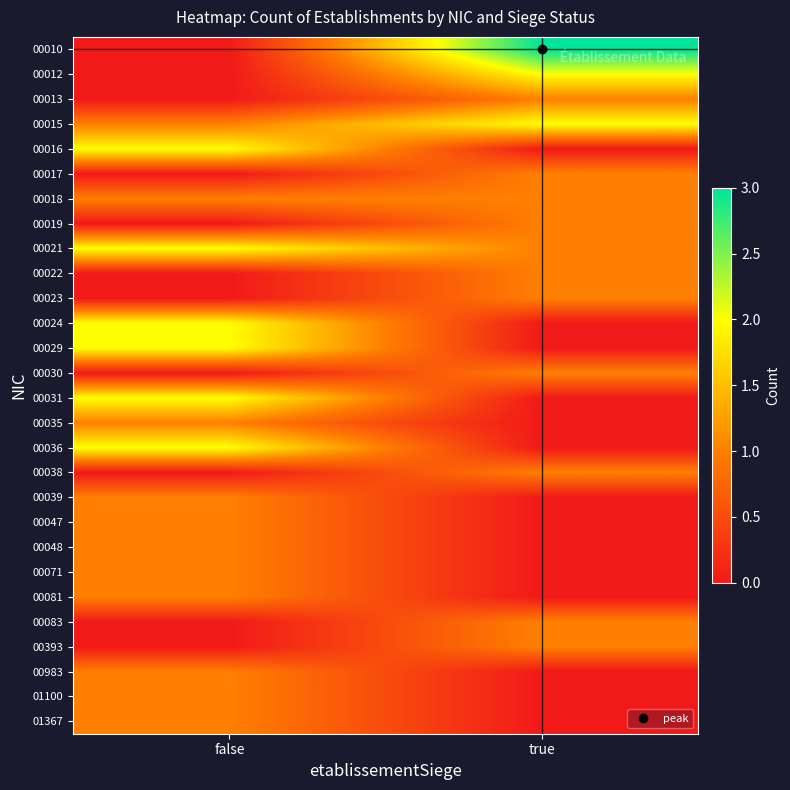

What is the difference between the highest and lowest values at true?

3